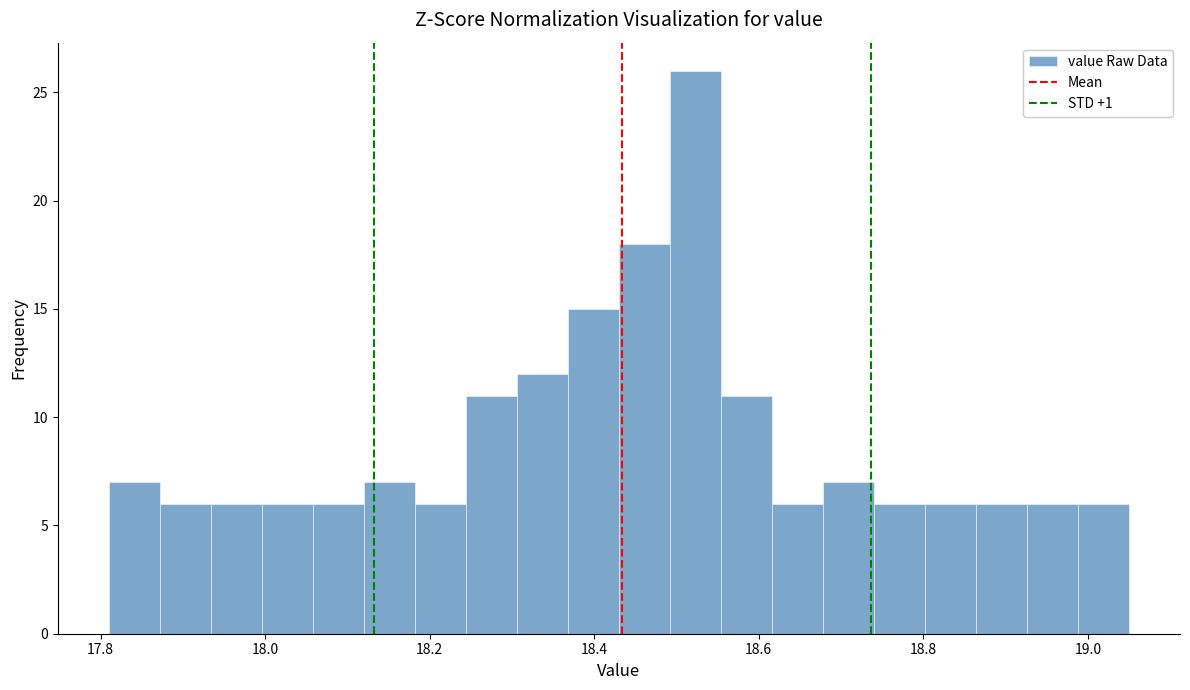

Around what value on the x-axis is the tallest bar? Give the approximate position of its centre, as read against the axis.

18.52